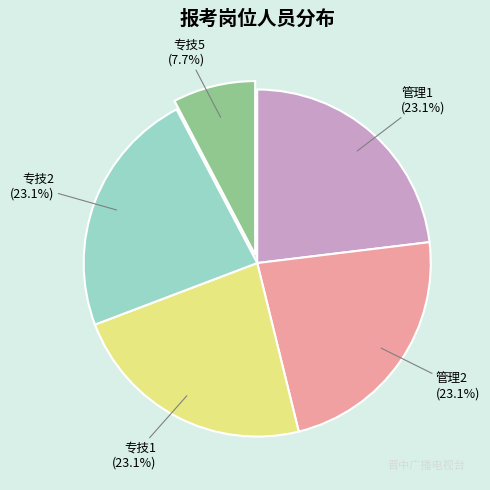

Is there any slice that represents more than half of the pie?

No